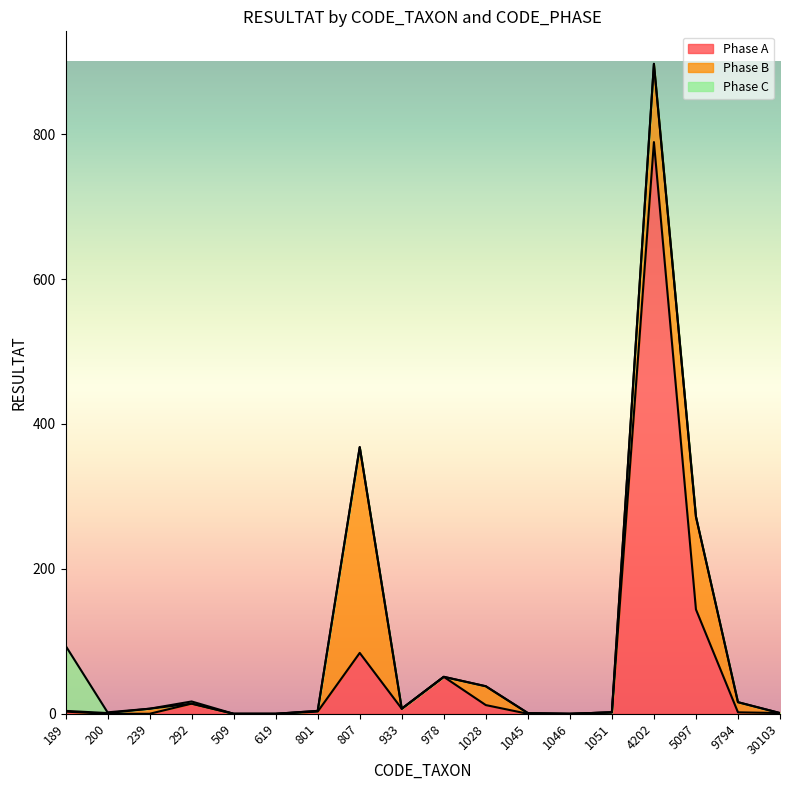

What are all the series names shown in the legend?

Phase A, Phase B, Phase C